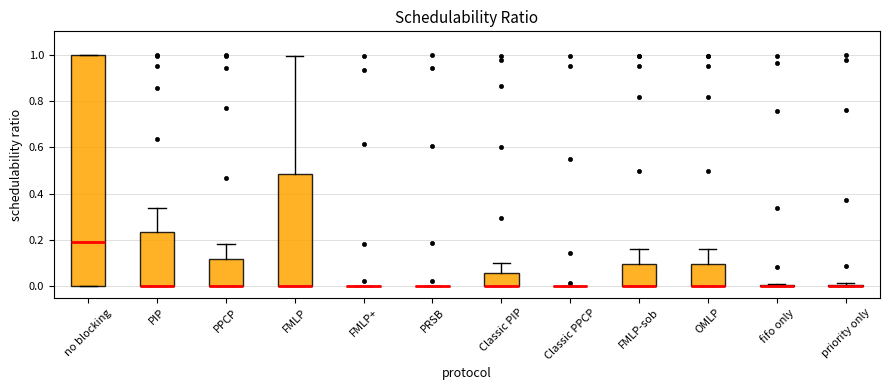

Reading left to right, read every box against the y-axis: the position of its median line, the range the box covers, and the ends of its whiskers. The values are not printed on the chart, so give them approximately, as read against the axis.

no blocking: median 0.18, box 0.00 to 1.00, whiskers 0.00 to 1.00
PIP: median 0.00 (drawn on the box's lower edge), box 0.00 to 0.24, whiskers 0.00 to 0.34
PPCP: median 0.00 (drawn on the box's lower edge), box 0.00 to 0.12, whiskers 0.00 to 0.18
FMLP: median 0.00 (drawn on the box's lower edge), box 0.00 to 0.48, whiskers 0.00 to 1.00
FMLP+: box collapsed to a line at 0.00, whiskers 0.00 to 0.00
PRSB: box collapsed to a line at 0.00, whiskers 0.00 to 0.00
Classic PIP: median 0.00 (drawn on the box's lower edge), box 0.00 to 0.06, whiskers 0.00 to 0.10
Classic PPCP: box collapsed to a line at 0.00, whiskers 0.00 to 0.00
FMLP-sob: median 0.00 (drawn on the box's lower edge), box 0.00 to 0.10, whiskers 0.00 to 0.16
OMLP: median 0.00 (drawn on the box's lower edge), box 0.00 to 0.10, whiskers 0.00 to 0.16
fifo only: box collapsed to a line at 0.00, whiskers 0.00 to 0.00
priority only: box collapsed to a line at 0.00, whiskers 0.00 to 0.02